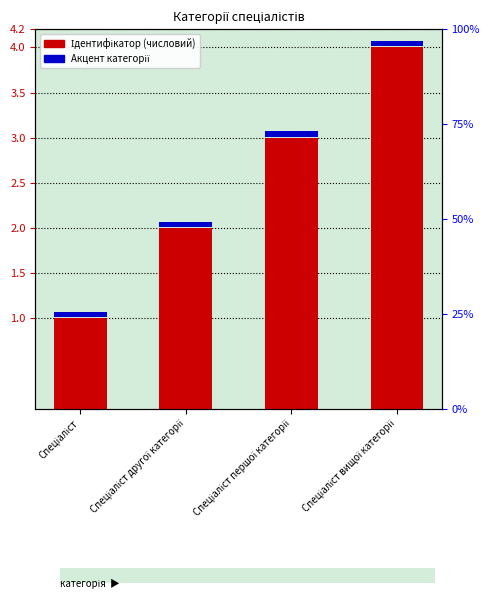

True or false: the data shows 1 at Спеціаліст.

True